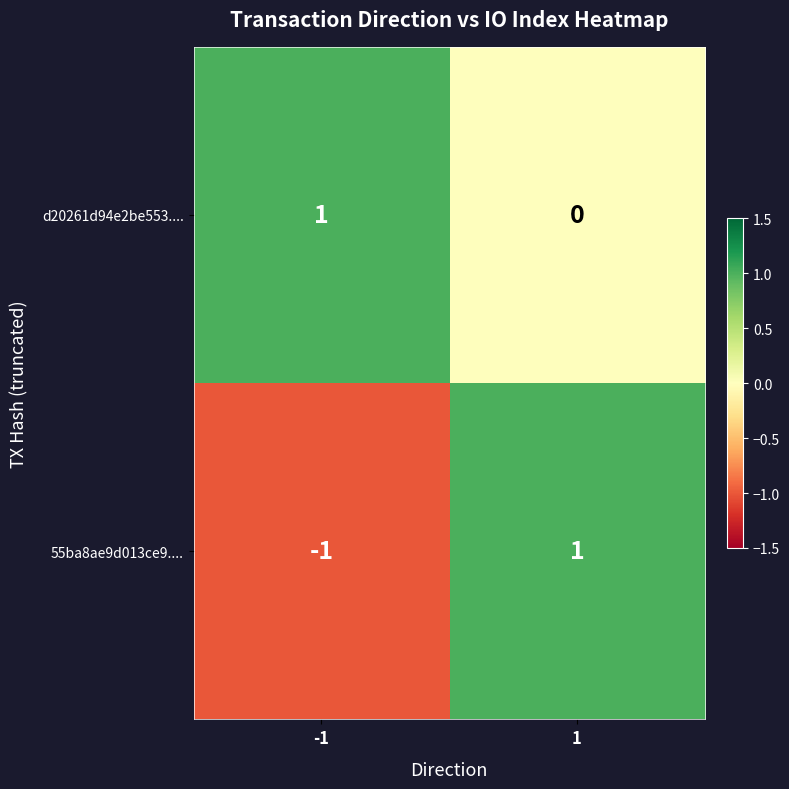

Which series has the largest total across all categories?

d20261d94e2be553....